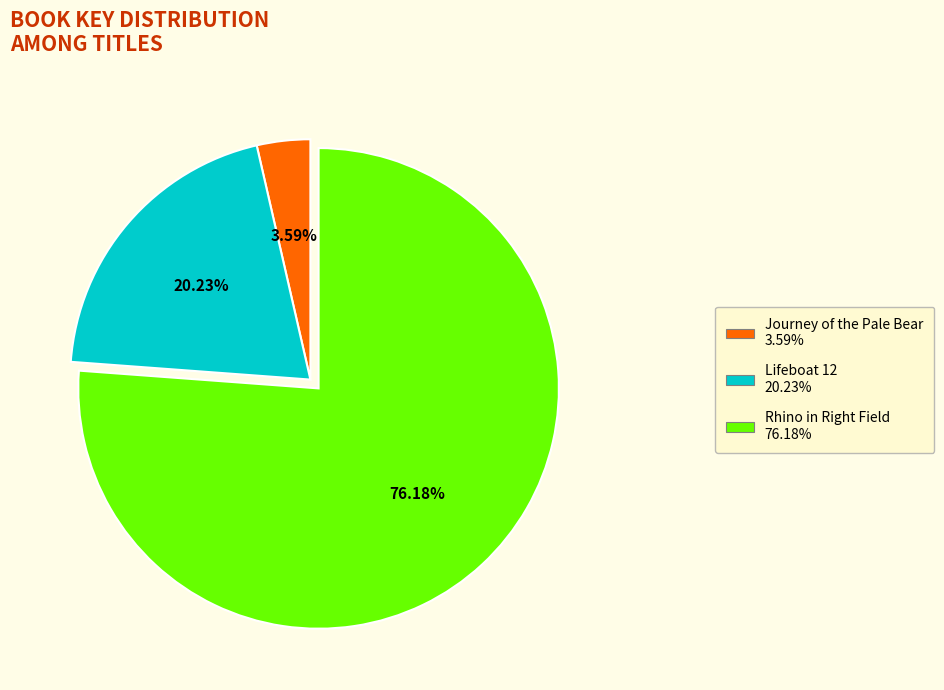

Does Journey of the Pale Bear represent more than half of the total?

No